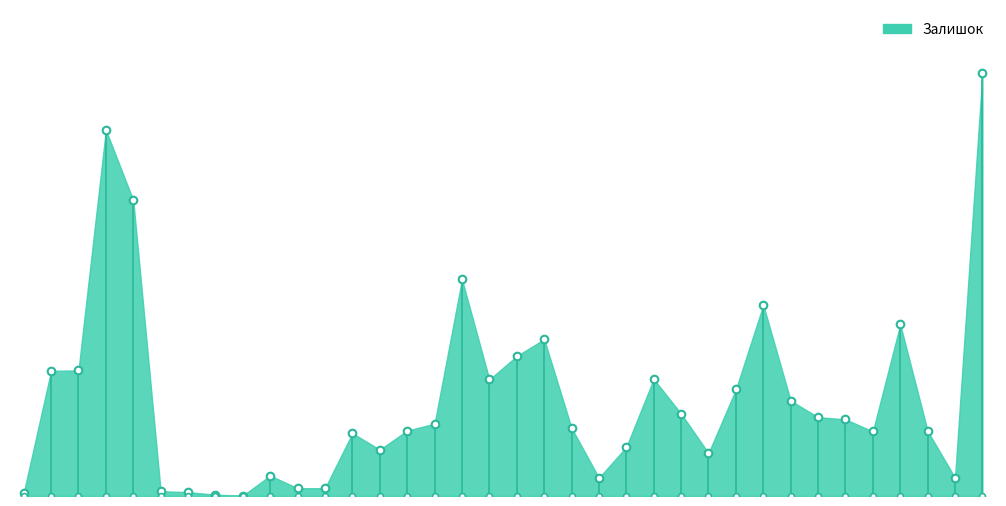

What is the ratio of the value at 280761052 to the value at 280761055?

0.8